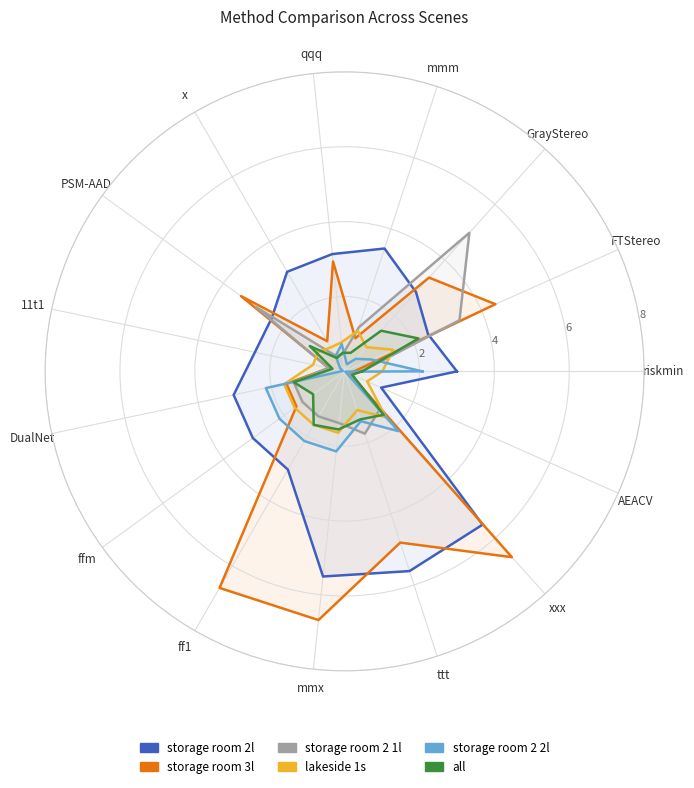

Which series has the widest spread of values?

storage room 3l